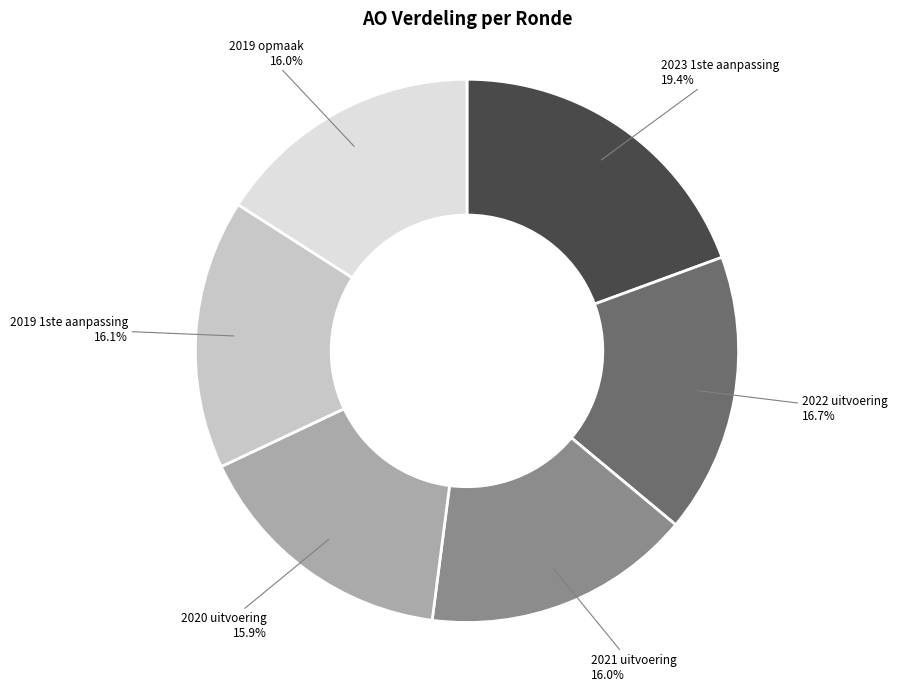

Do 2022 uitvoering and 2020 uitvoering together represent more than half of the pie?

No